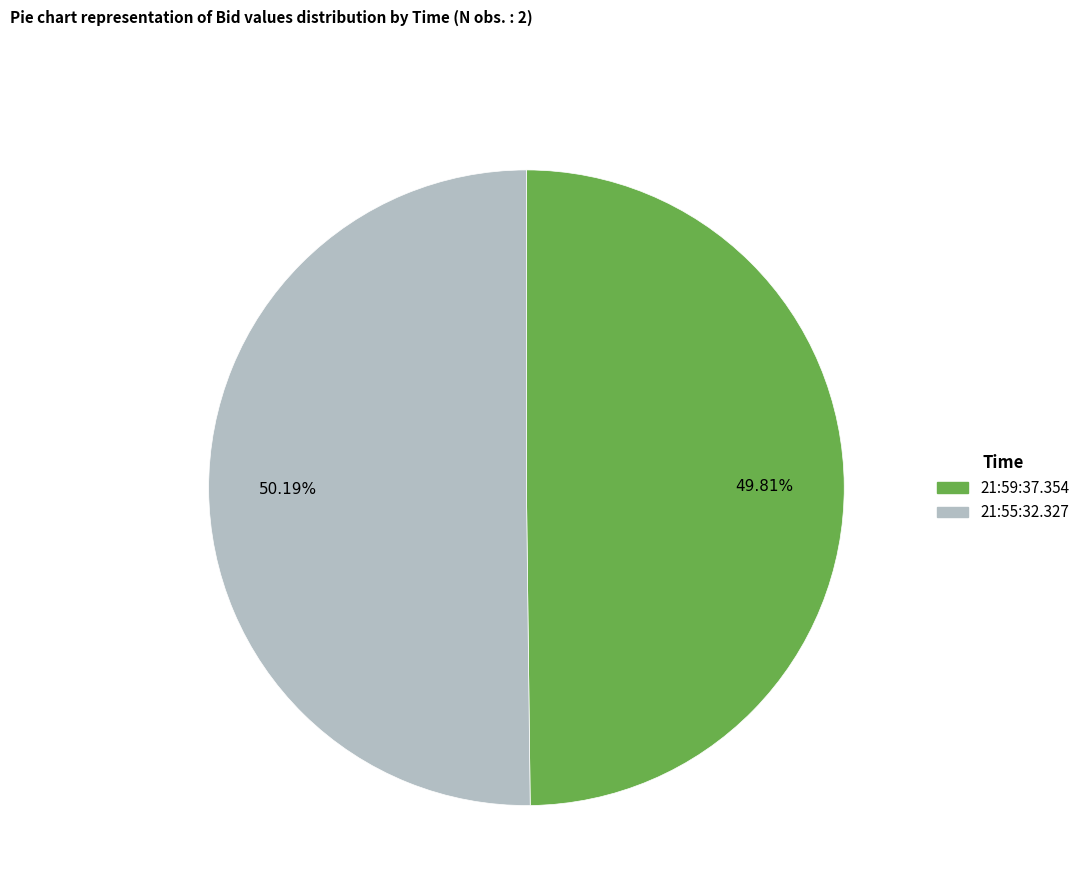

To the nearest percent, what percentage of the pie is 21:55:32.327?

50%